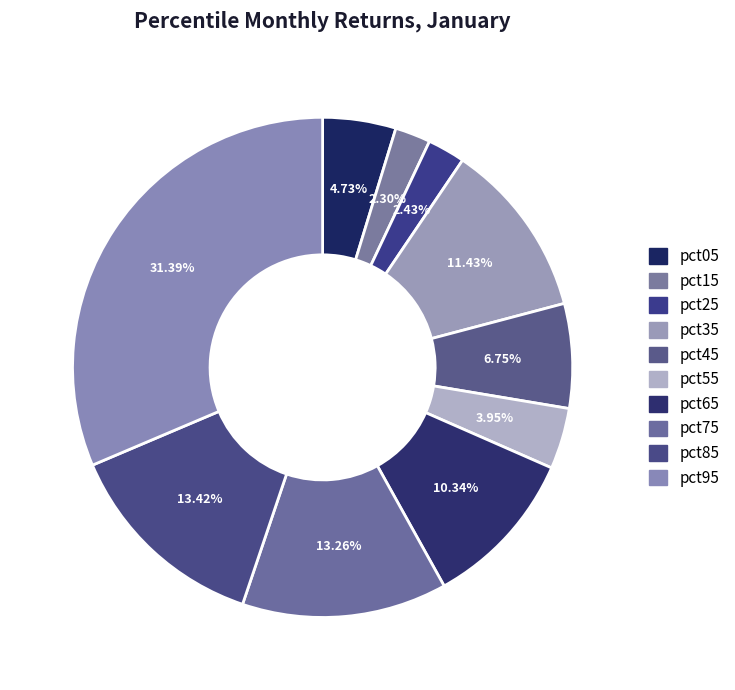

Does any single category account for the majority?

No